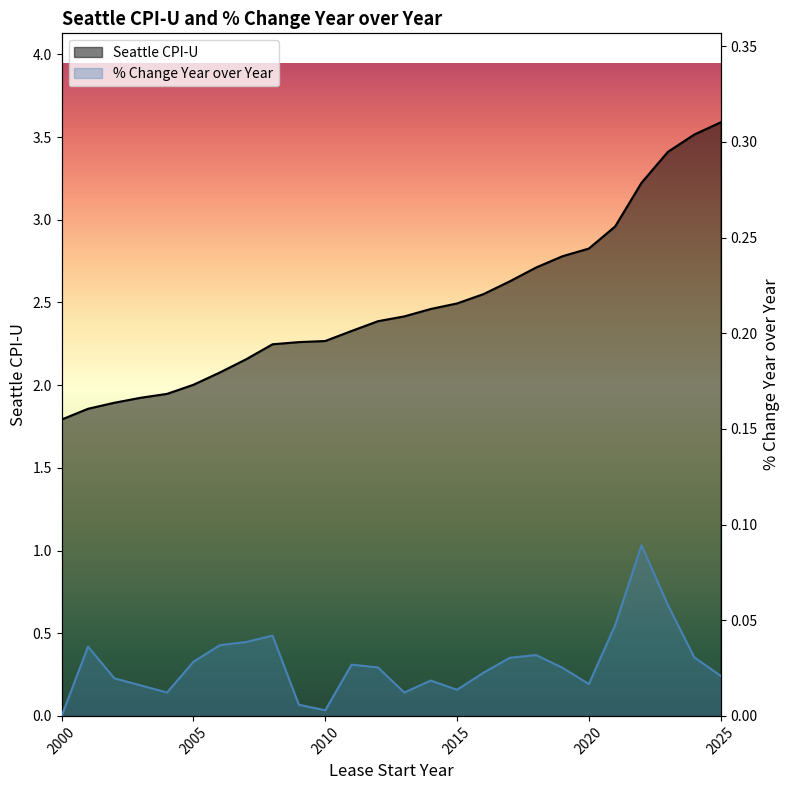

Reading left to right, what are all the values shown in this chart?

Seattle CPI-U: 2000=1.8	2001=1.9	2002=1.9	2003=1.9	2004=1.9	2005=2.0	2006=2.1	2007=2.2	2008=2.2	2009=2.3	2010=2.3	2011=2.3	2012=2.4	2013=2.4	2014=2.5	2015=2.5	2016=2.6	2017=2.6	2018=2.7	2019=2.8	2020=2.8	2021=3.0	2022=3.2	2023=3.4	2024=3.5	2025=3.6
% Change Year over Year: 2000=0.0	2001=0.0	2002=0.0	2003=0.0	2004=0.0	2005=0.0	2006=0.0	2007=0.0	2008=0.0	2009=0.0	2010=0.0	2011=0.0	2012=0.0	2013=0.0	2014=0.0	2015=0.0	2016=0.0	2017=0.0	2018=0.0	2019=0.0	2020=0.0	2021=0.0	2022=0.1	2023=0.1	2024=0.0	2025=0.0